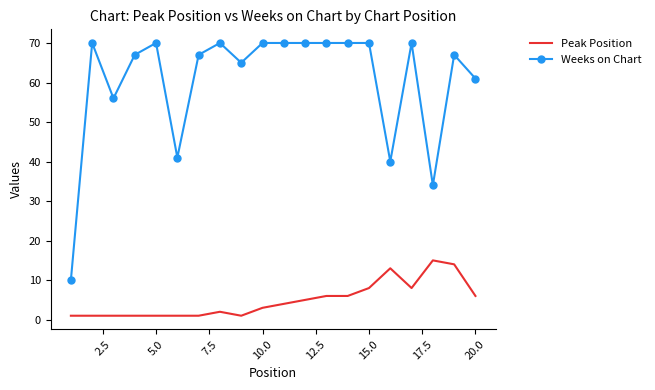

What is the difference between the maximum and minimum values in the Weeks on Chart series?

60